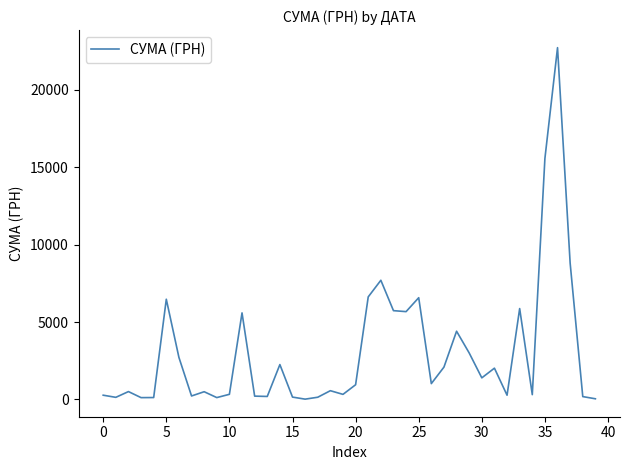

What is the maximum value shown in the chart?

22733.0